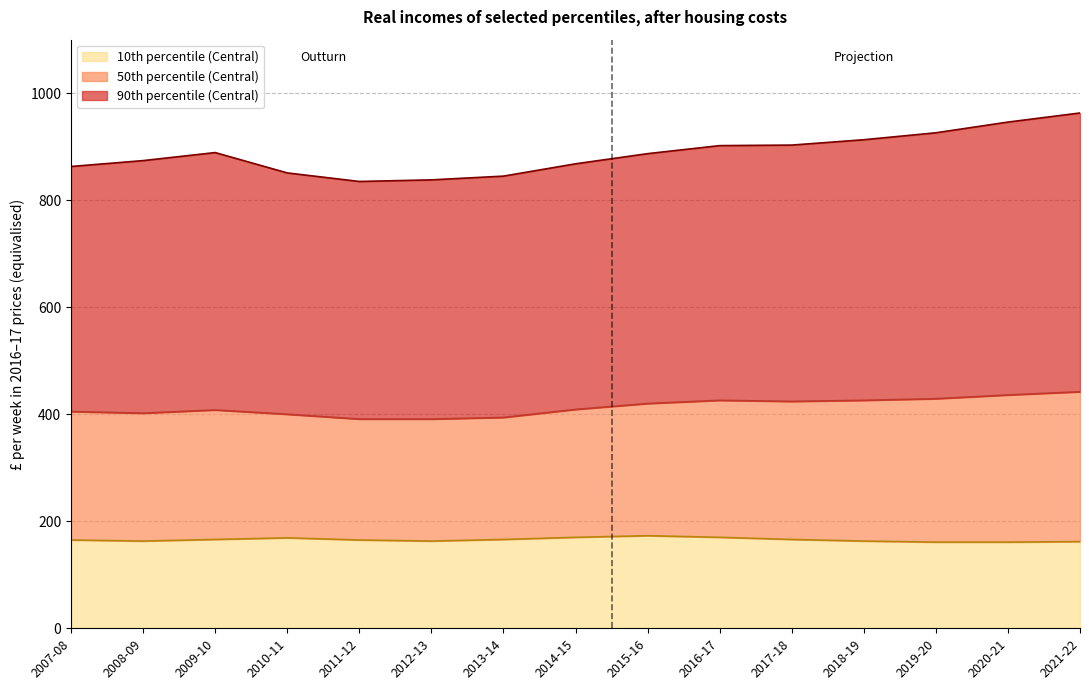

Reading left to right, extract all data points from this chart.

90th percentile (Central)_line: 2007-08=863	2008-09=874	2009-10=889	2010-11=851	2011-12=835	2012-13=838	2013-14=845	2014-15=868	2015-16=887	2016-17=902	2017-18=903	2018-19=913	2019-20=926	2020-21=946	2021-22=963
50th percentile (Central)_line: 2007-08=405	2008-09=402	2009-10=408	2010-11=400	2011-12=391	2012-13=391	2013-14=394	2014-15=409	2015-16=420	2016-17=426	2017-18=424	2018-19=426	2019-20=429	2020-21=436	2021-22=442
10th percentile (Central)_line: 2007-08=165	2008-09=163	2009-10=166	2010-11=169	2011-12=165	2012-13=163	2013-14=166	2014-15=170	2015-16=173	2016-17=170	2017-18=166	2018-19=163	2019-20=161	2020-21=161	2021-22=162